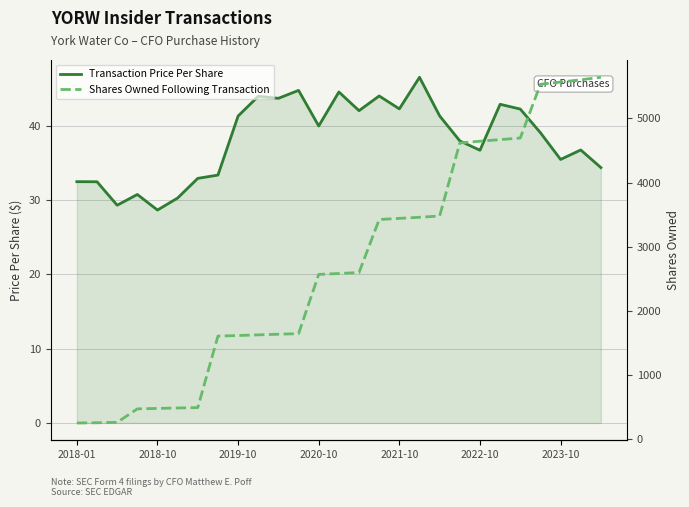

In Transaction Price Per Share, how many points are higher than both neighbors (excluding endpoints)?

8